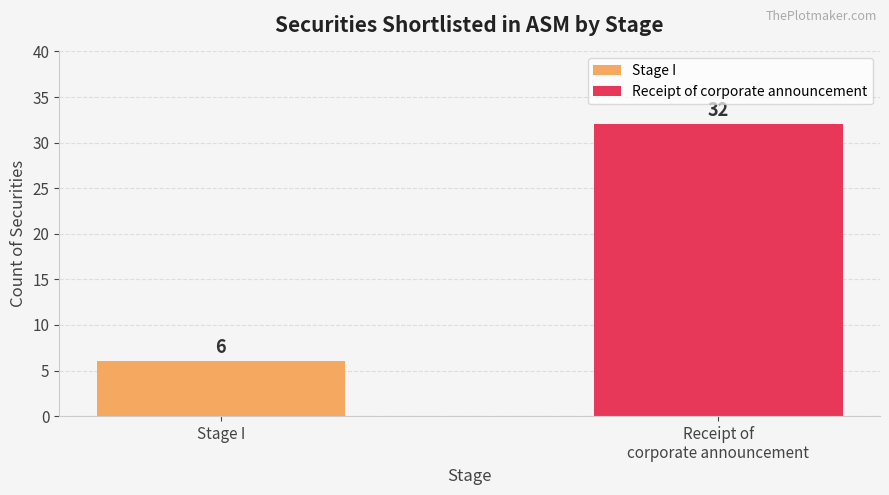

Which has a higher value, Stage_Receipt or Stage_I?

Stage_Receipt